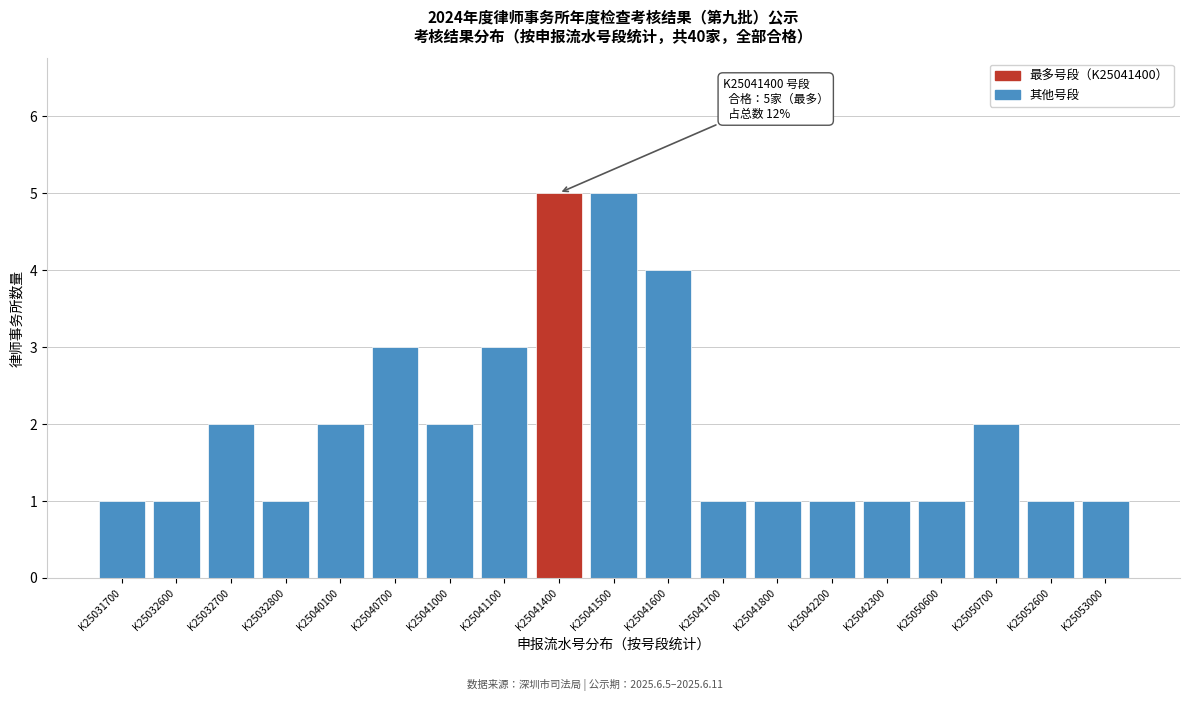

Reading right to left, list all the values displayed in this chart.

K25053000=1	K25052600=1	K25050700=2	K25050600=1	K25042300=1	K25042200=1	K25041800=1	K25041700=1	K25041600=4	K25041500=5	K25041400=5	K25041100=3	K25041000=2	K25040700=3	K25040100=2	K25032800=1	K25032700=2	K25032600=1	K25031700=1